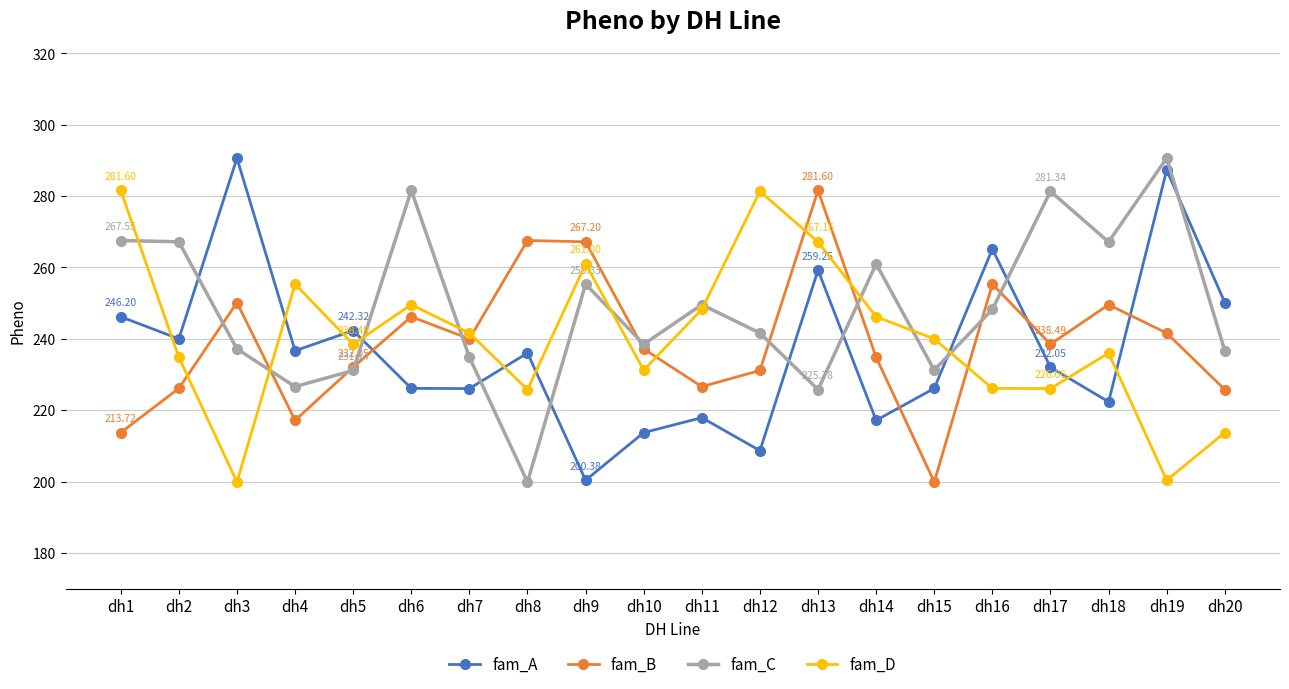

What are all the series names shown in the legend?

fam_A, fam_B, fam_C, fam_D